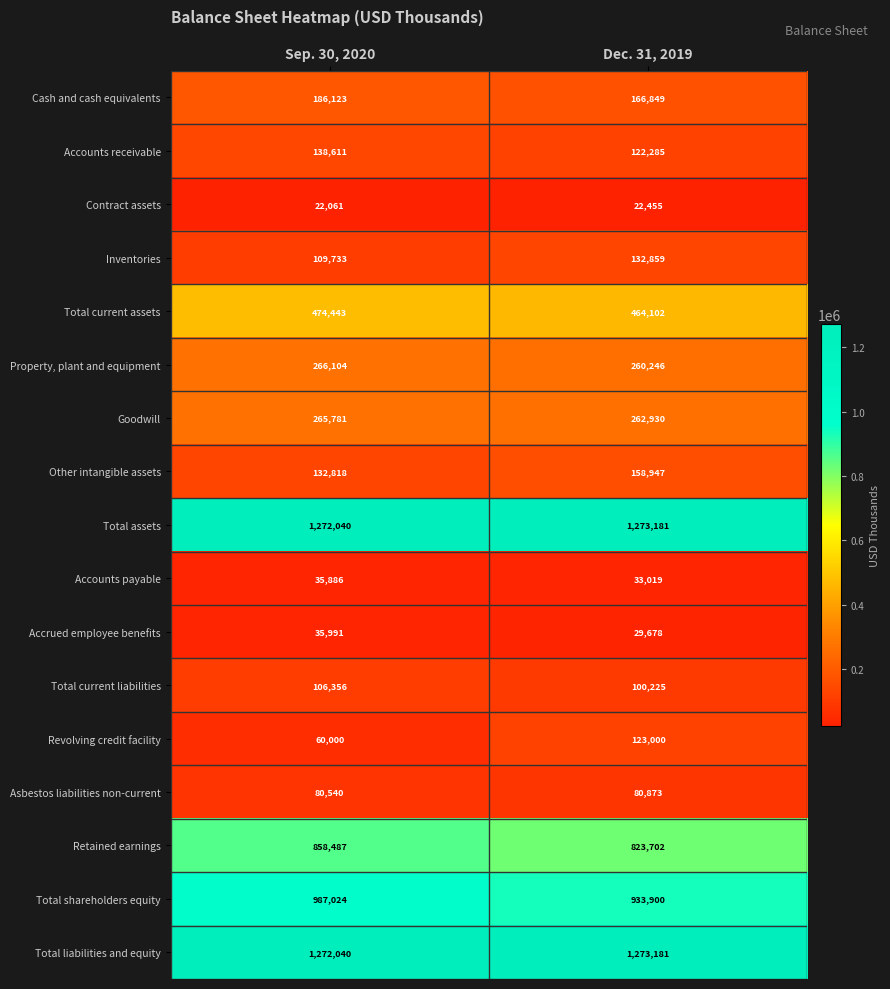

What is the sum of the Property, plant and equipment values at Sep. 30, 2020 and Dec. 31, 2019?

526350